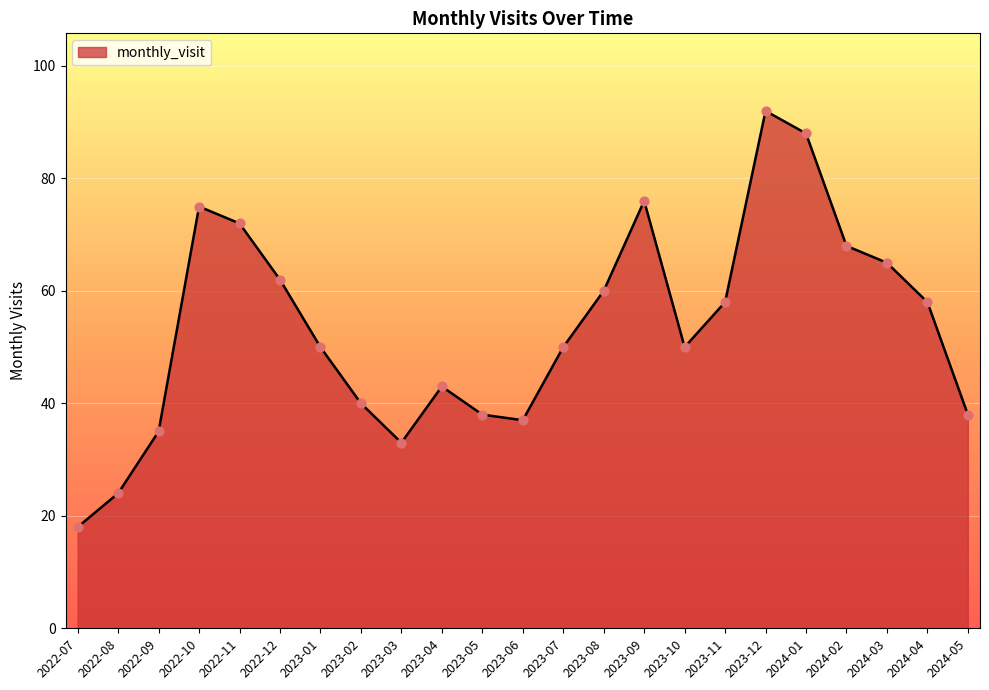

What is the change in value from 2022-09 to 2024-02?

+33